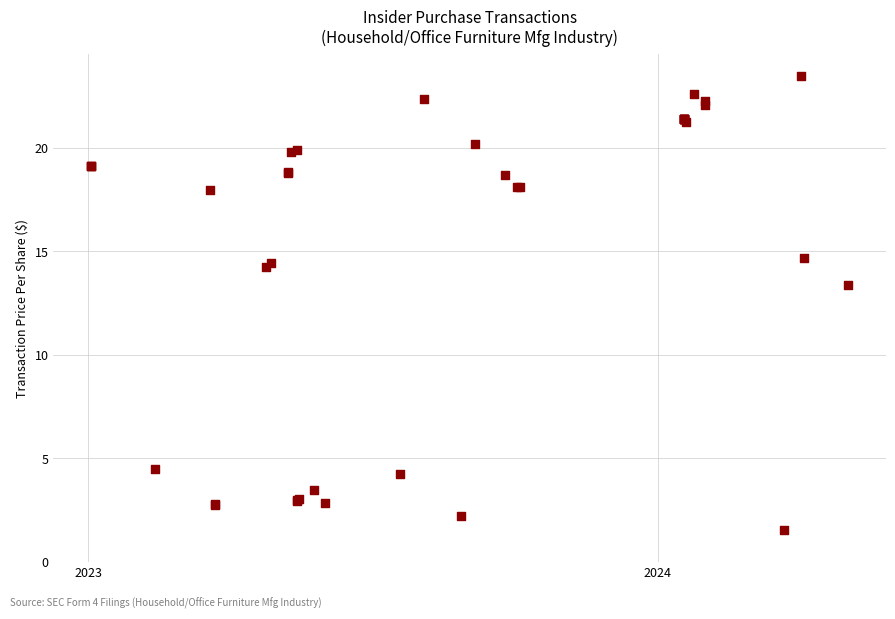

What Y value in the scatter plot is closest to 12?

13.4